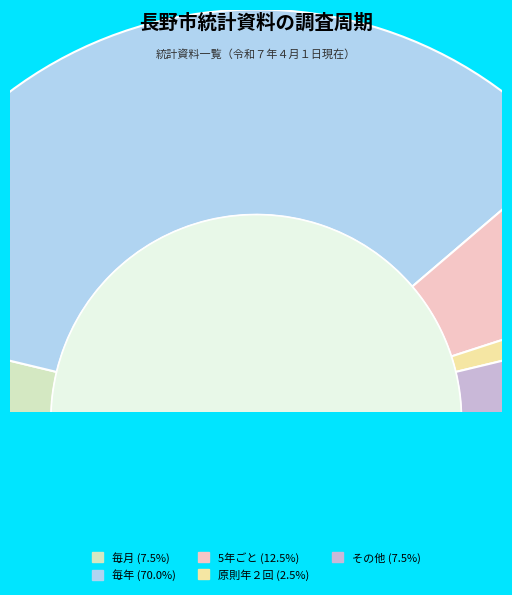

Rank the categories by value from highest to lowest.

毎年, 5年ごと, 毎月, その他, 原則年２回